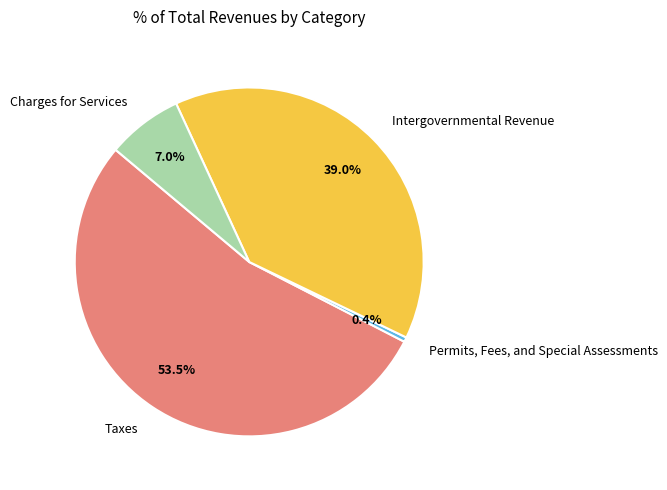

Which category has the biggest portion of the pie?

Taxes